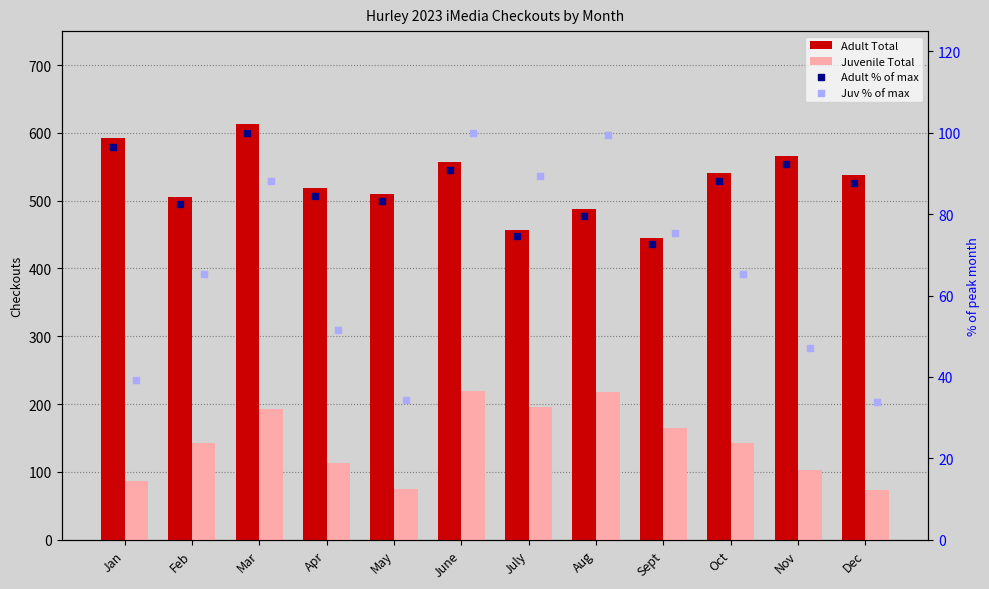

Which series has the widest spread of Y values?

Adult Total